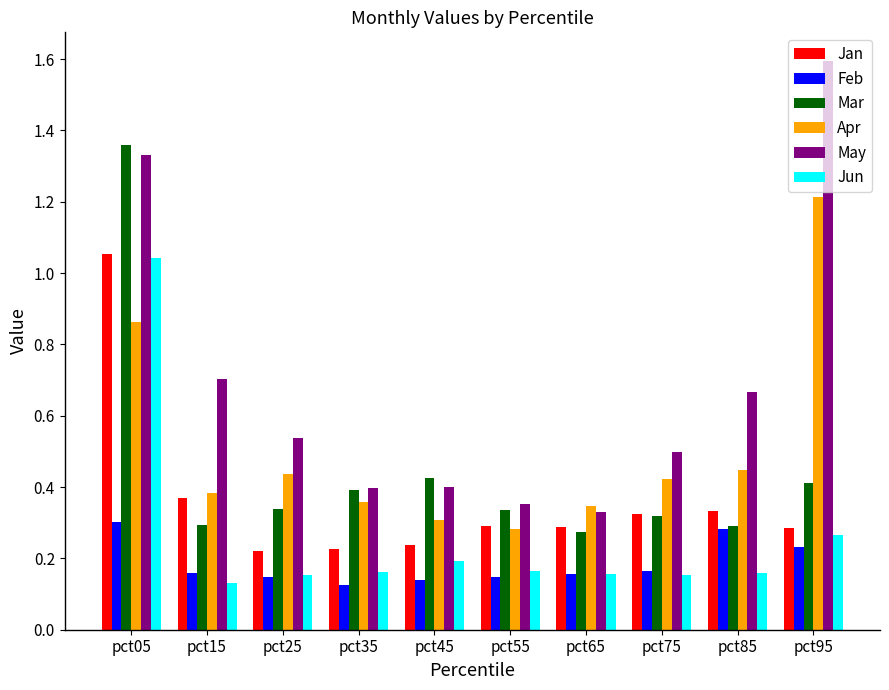

What is the sum of the May values at pct15 and pct05?

2.0